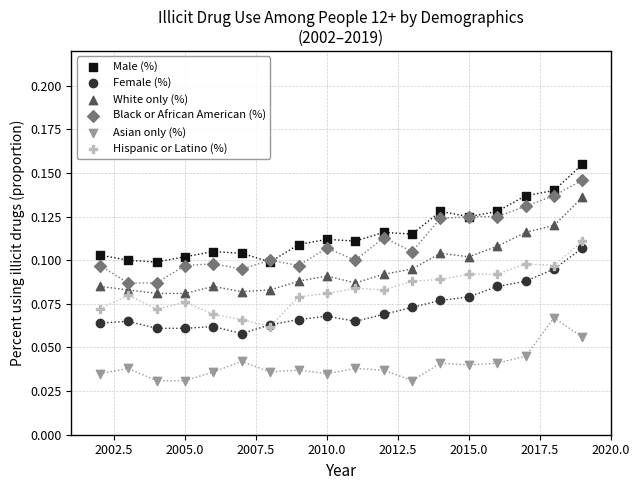

Which series has the widest spread of Y values?

Black or African American (%)